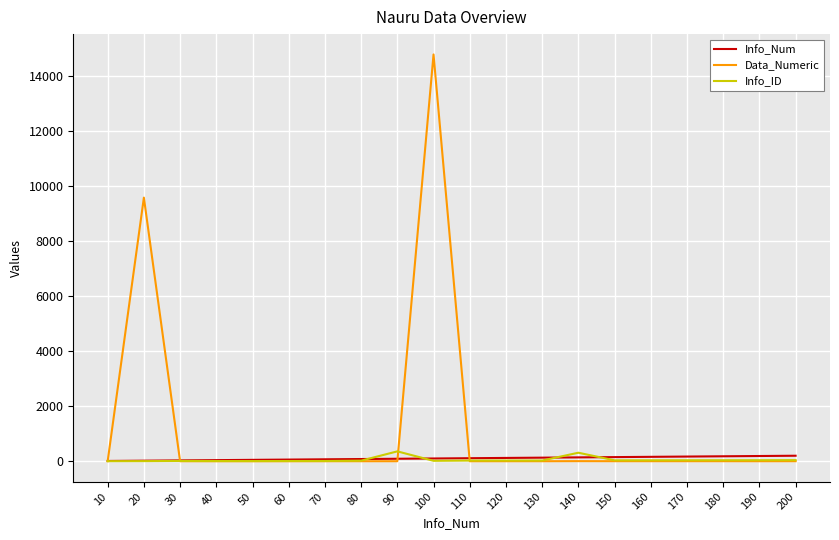

What is the greatest value displayed?

14800